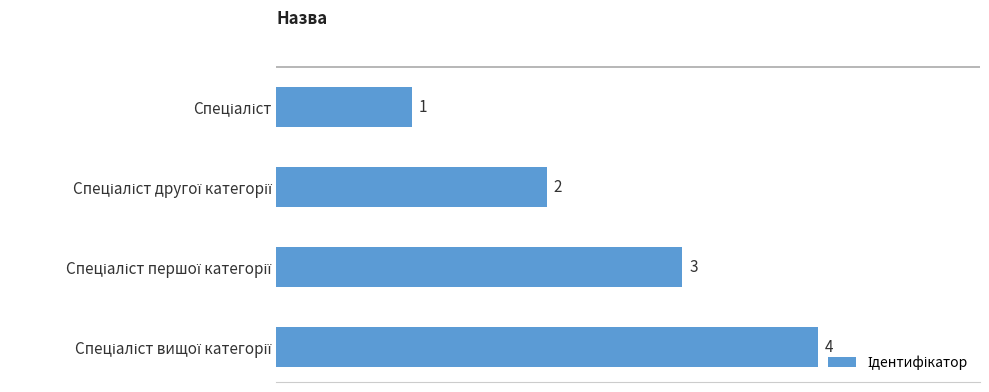

What is the difference between the maximum and minimum values?

3